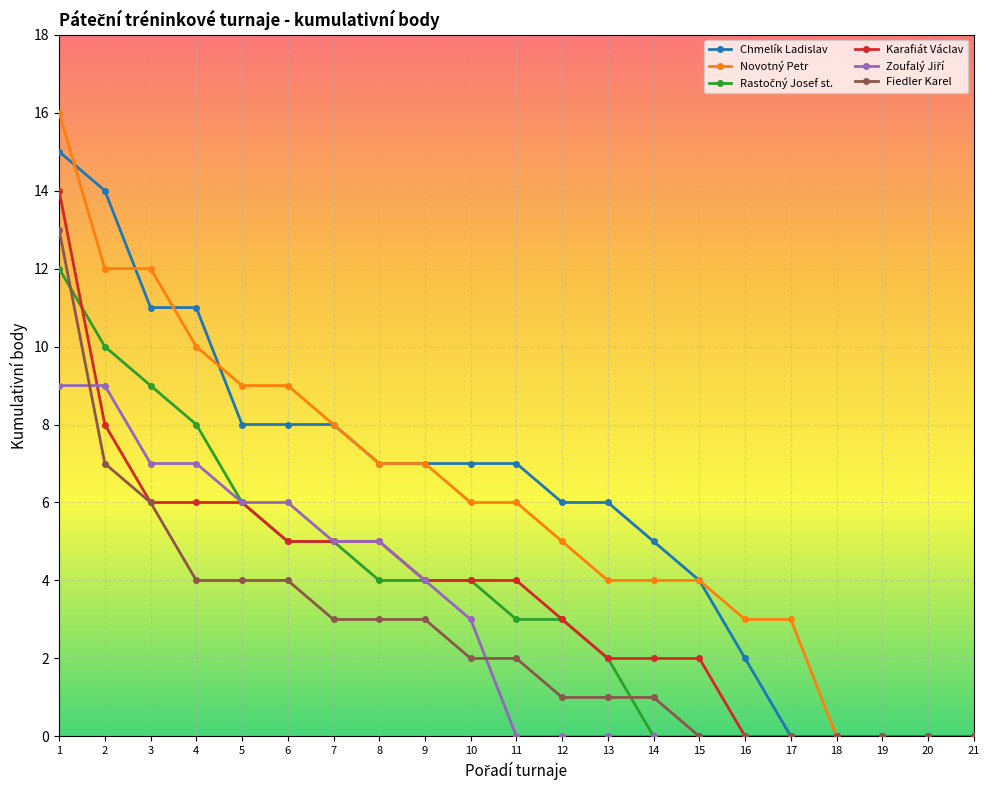

Is this an area chart (filled region under the line)?

No